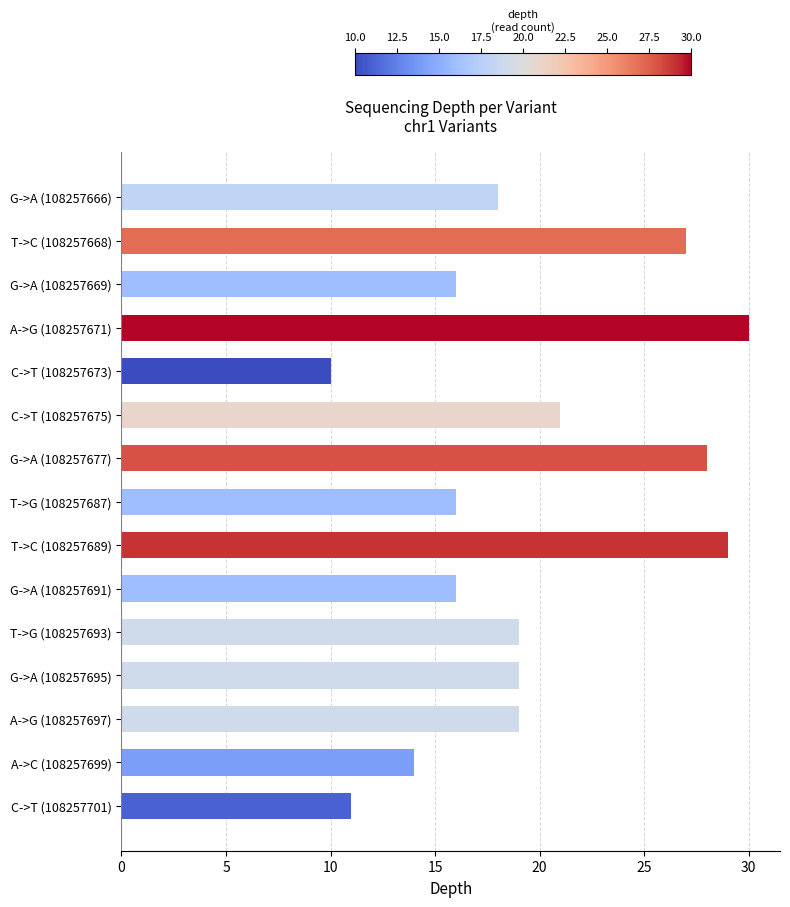

How many bars are there in total?

15